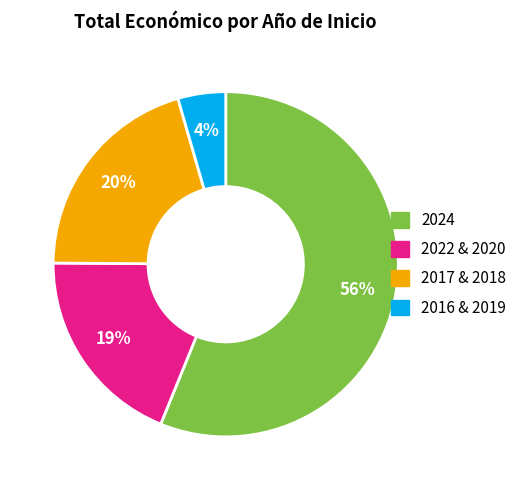

Do 2017 & 2018 and 2024 together represent more than half of the pie?

Yes